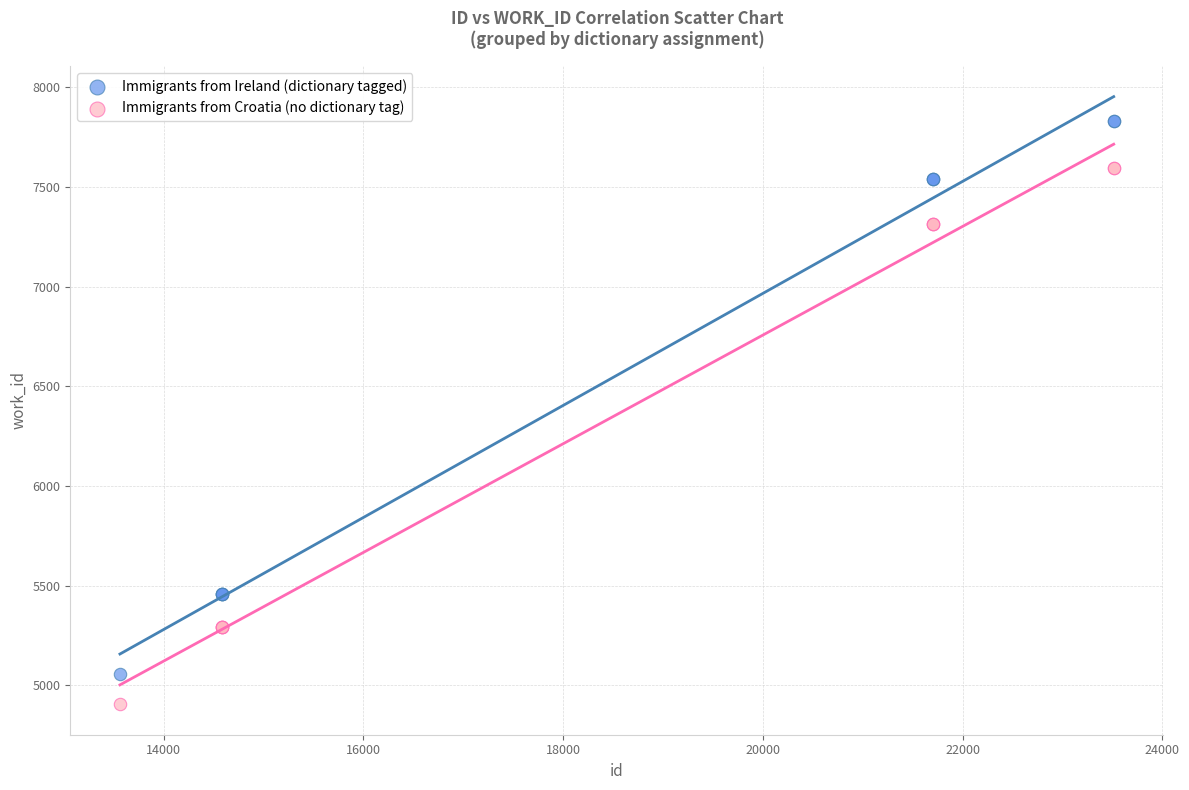

Which series has the widest spread of Y values?

Immigrants from Ireland (dictionary tagged)